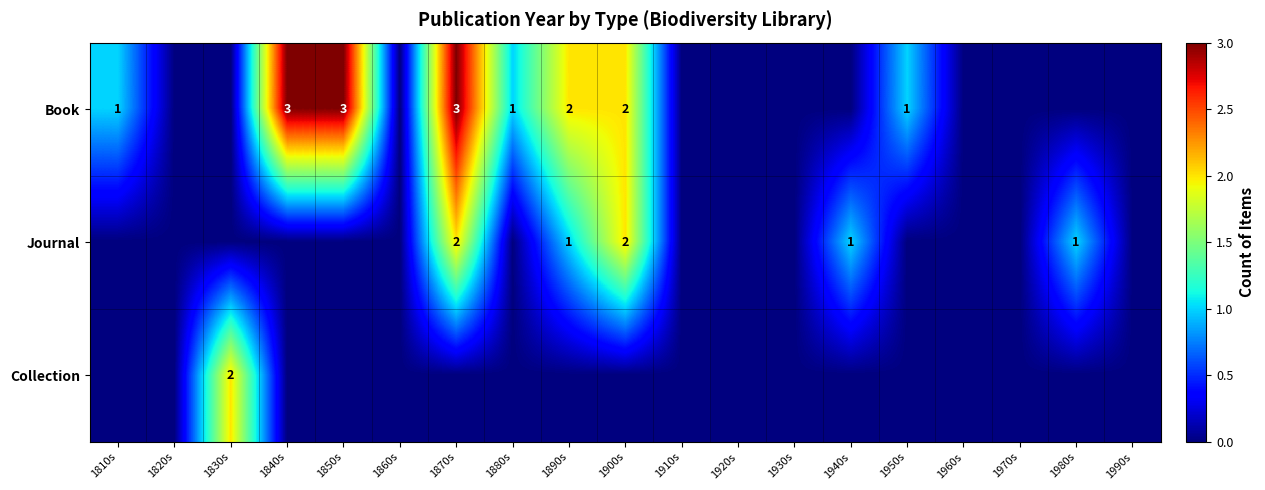

Is it true that Journal equals 2 at 1870s?

True